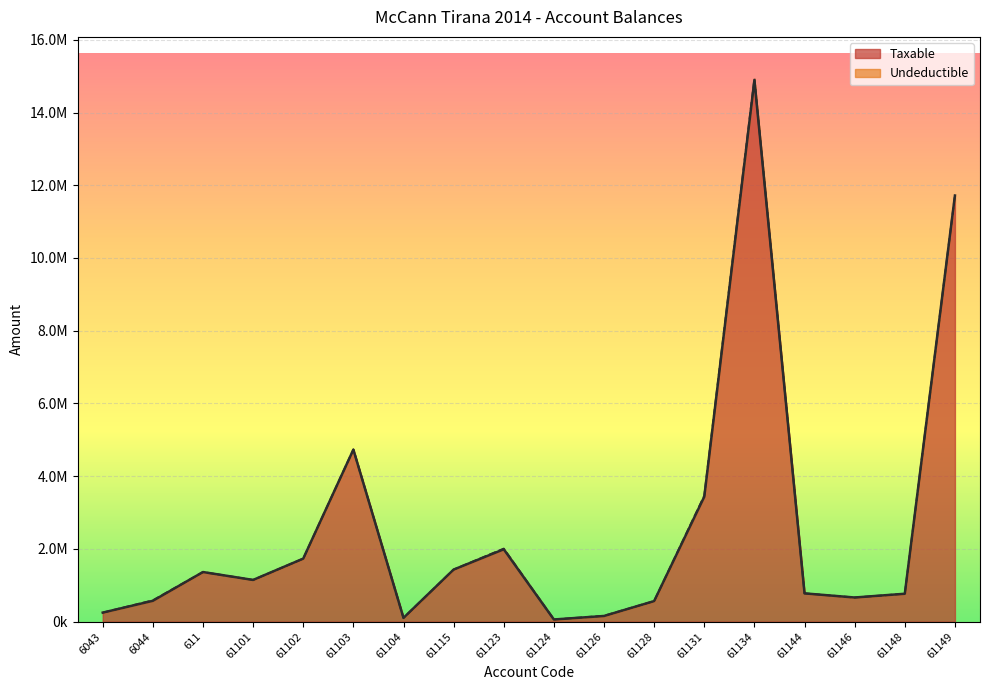

What is the difference between the values at 61134 and 61149?

3169983.1